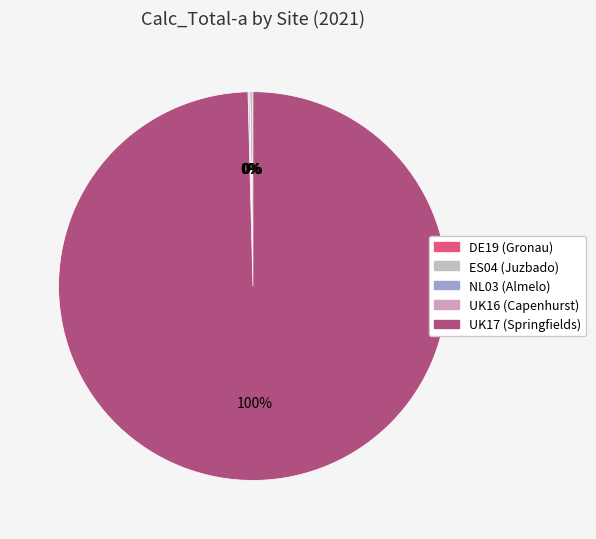

Count the number of slices in the pie.

5